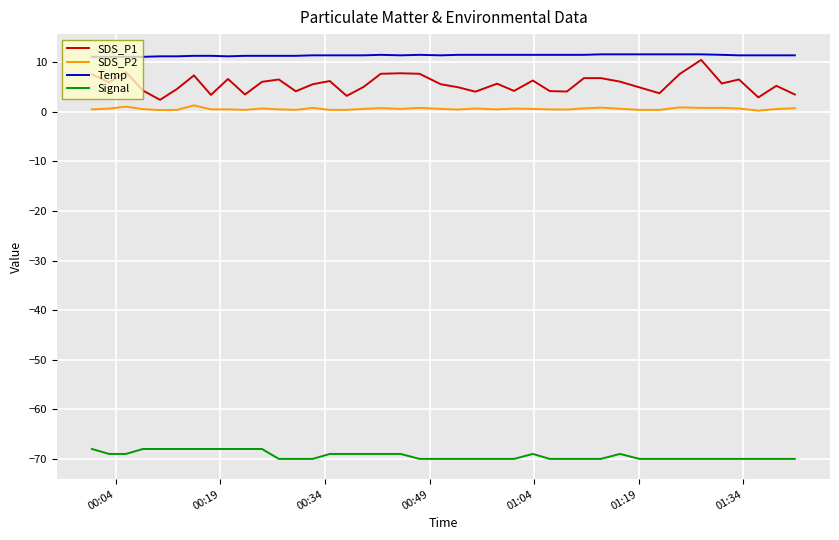

True or false: Temp and Signal cross at least once.

False